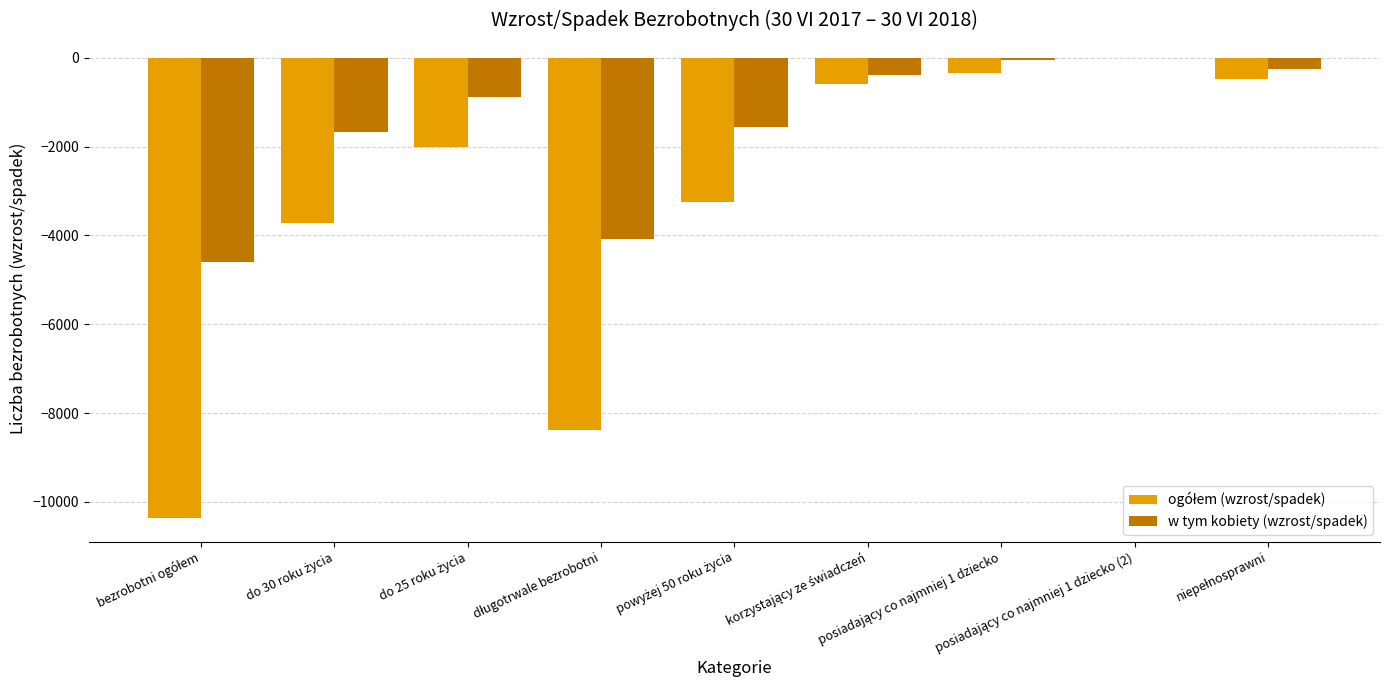

How many groups of bars are there?

9